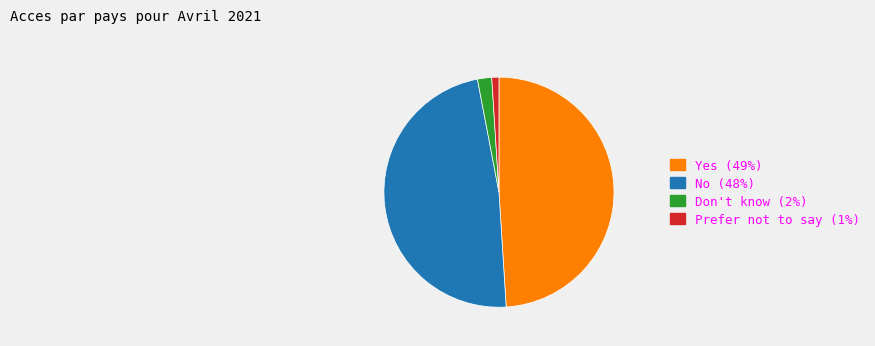

How many segments does this pie chart have?

4